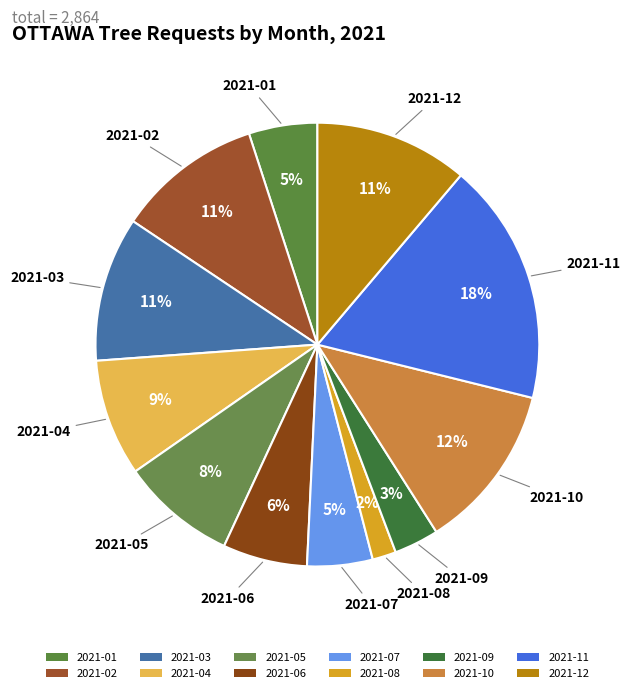

Is it true that 2021-10 is 1% of the pie?

False